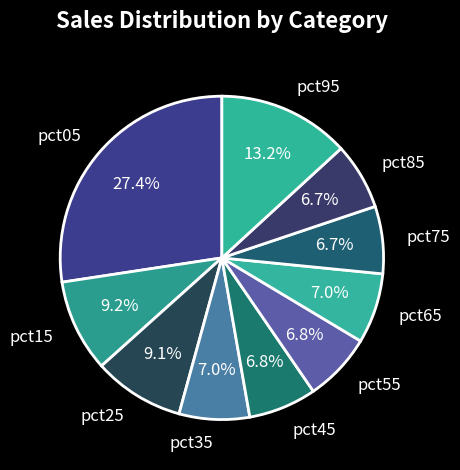

To the nearest percent, what is the combined percentage of pct75 and pct45?

14%